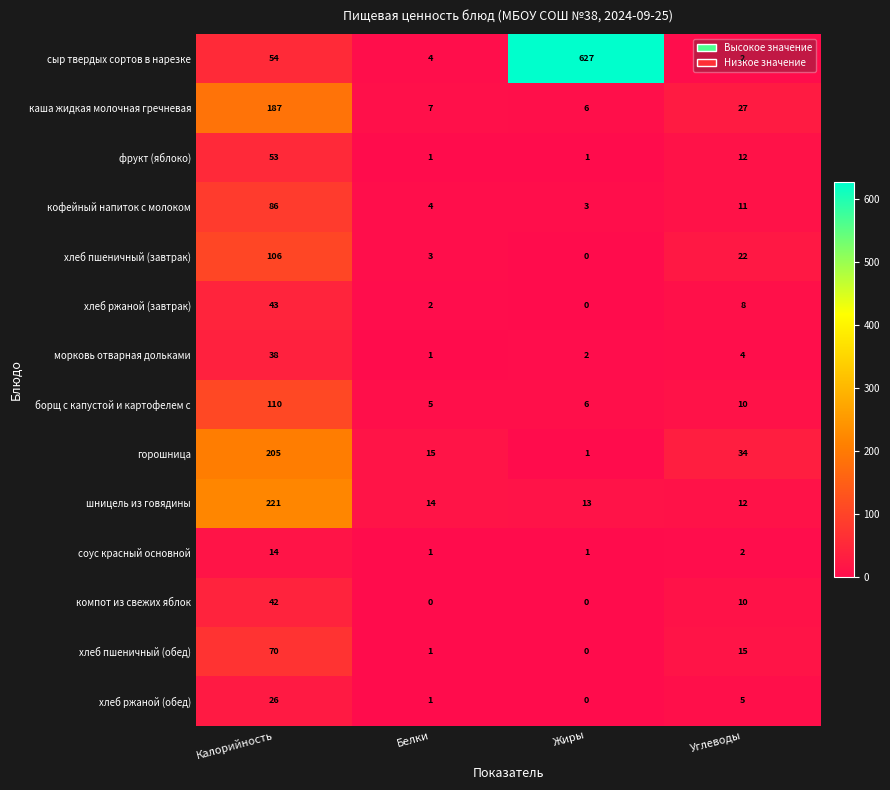

Is the value of фрукт (яблоко) at Жиры greater than the value of каша жидкая молочная гречневая at Углеводы?

No